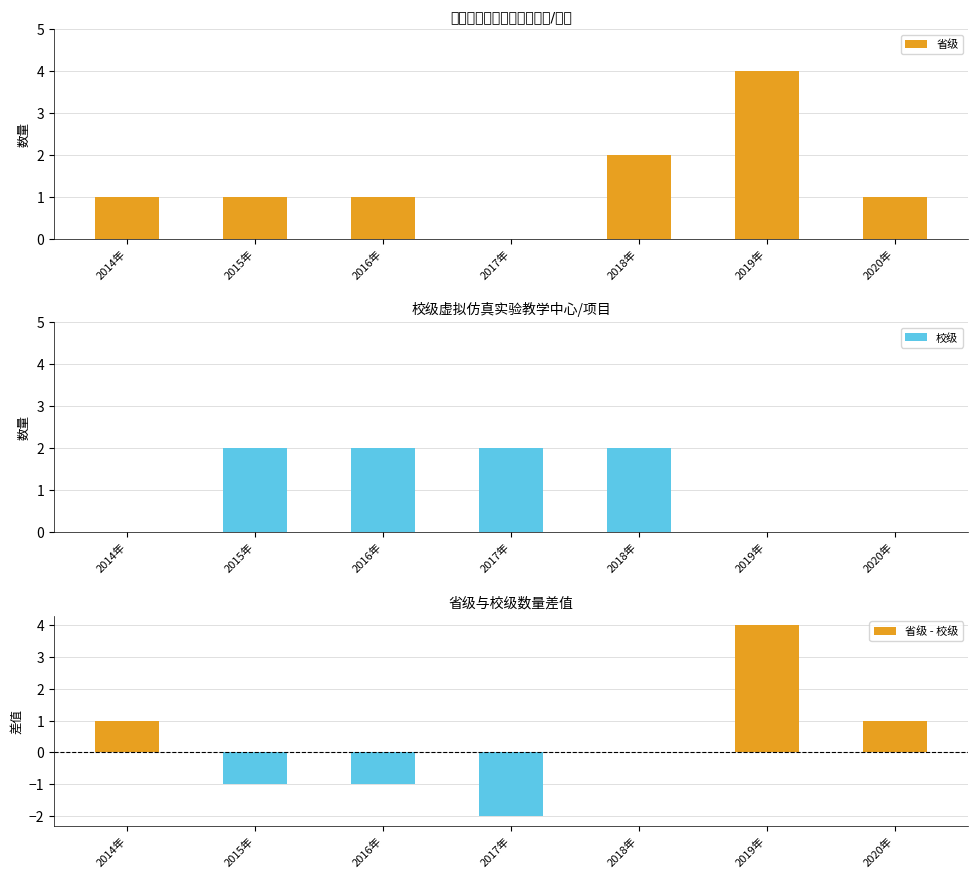

Which series changed the most between 2015年 and 2020年?

校级